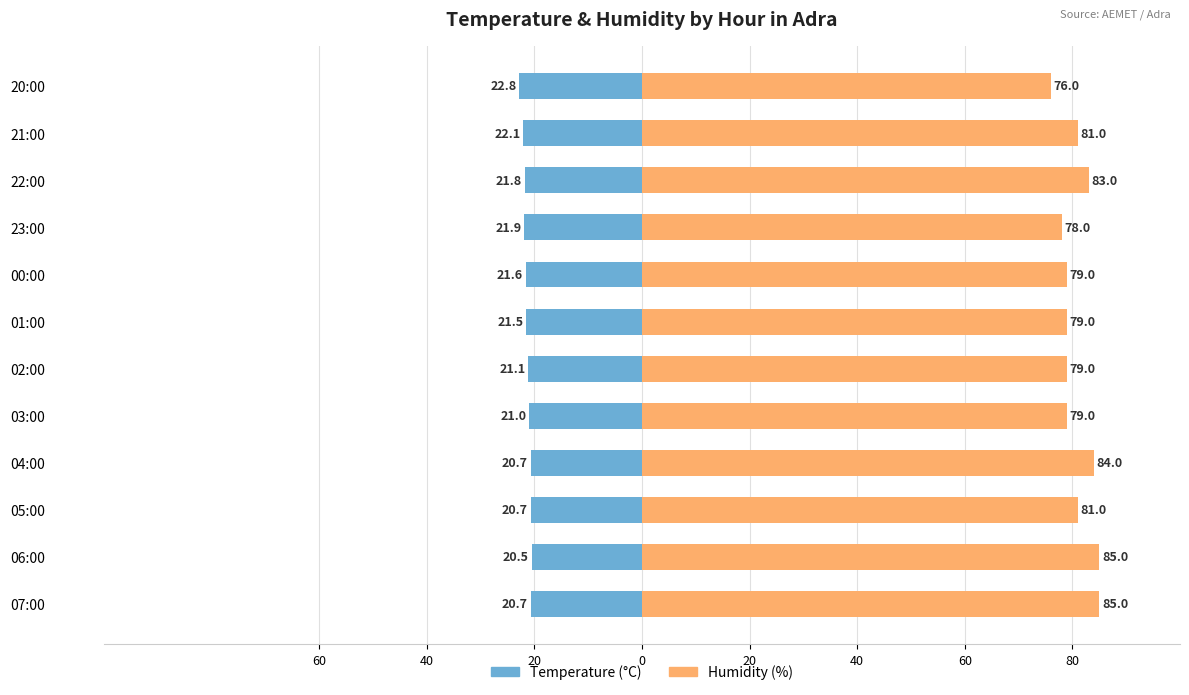

What is the difference between the Humidity (%) values at 23:00 and 20:00?

2.0